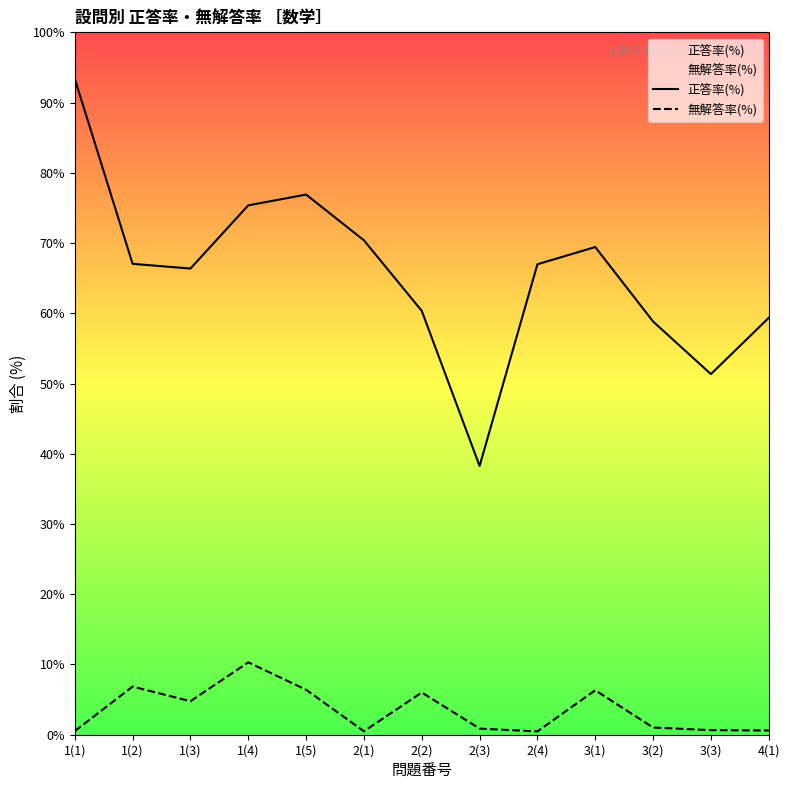

Which series has the largest total across all categories?

正答率(%)